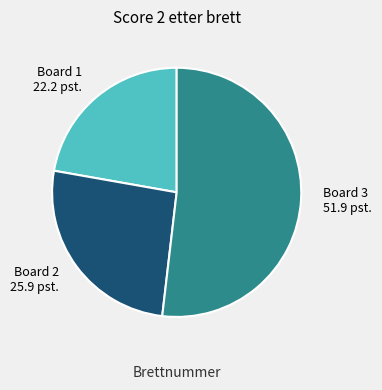

What is the ratio of the value at Board 3 to the value at Board 1?

2.3